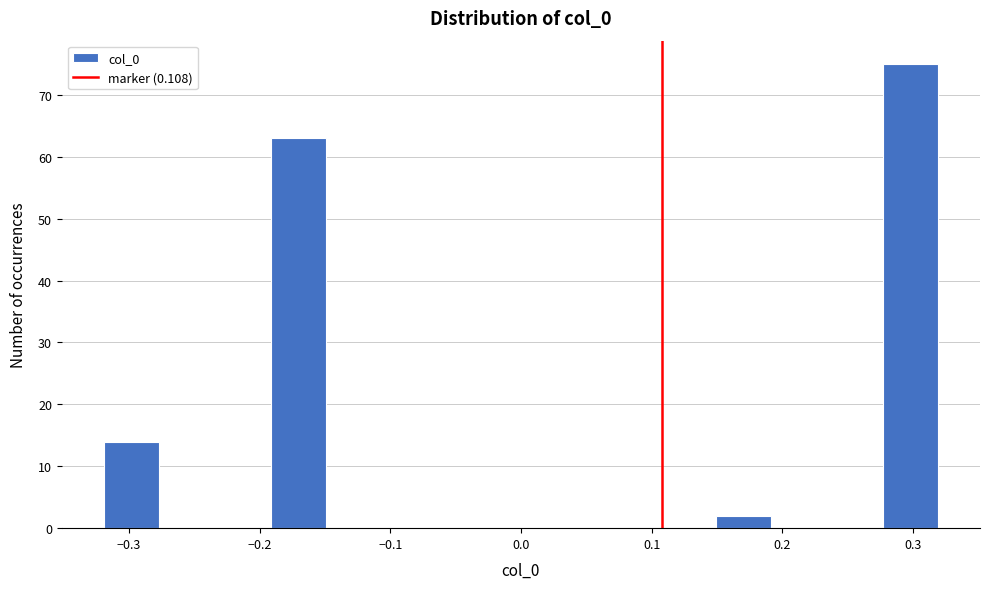

How tall is the bar that spans -0.19 to -0.15 on the x-axis? Neither the bar edges nor the heights are printed on the chart, so give them approximately, as read against the axes.

63